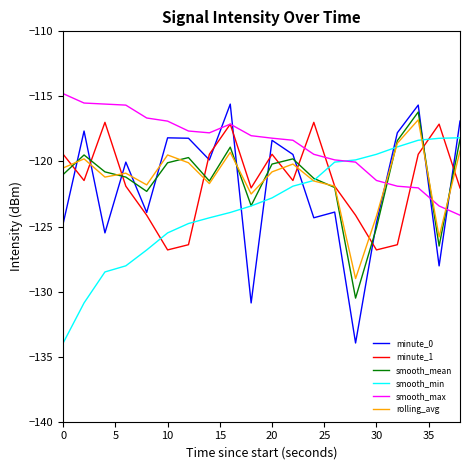

How many lines are shown in the chart?

6